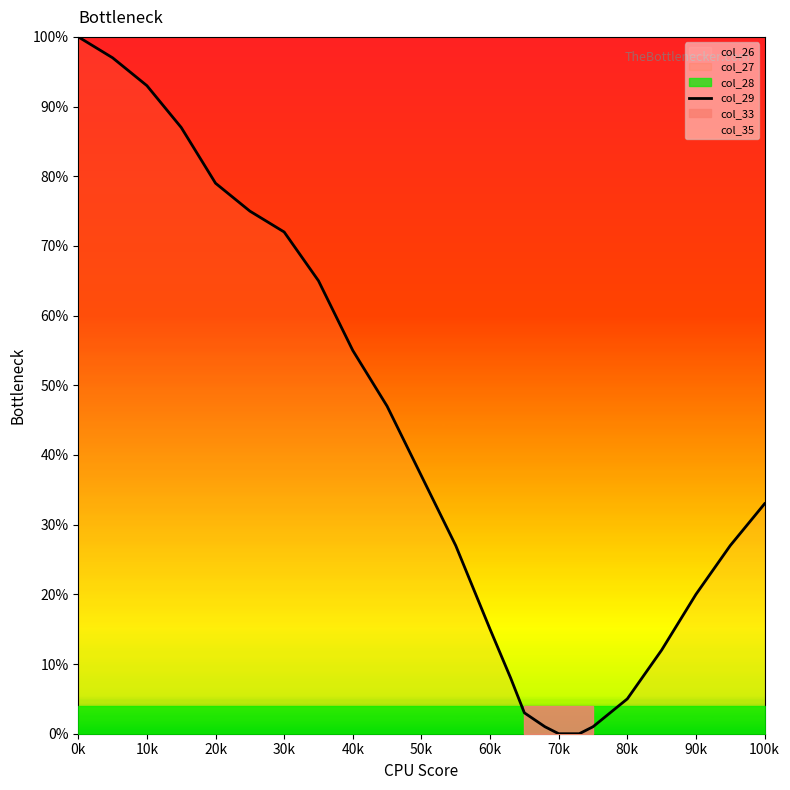

True or false: col_29 has a value of 33 at 70k.

False